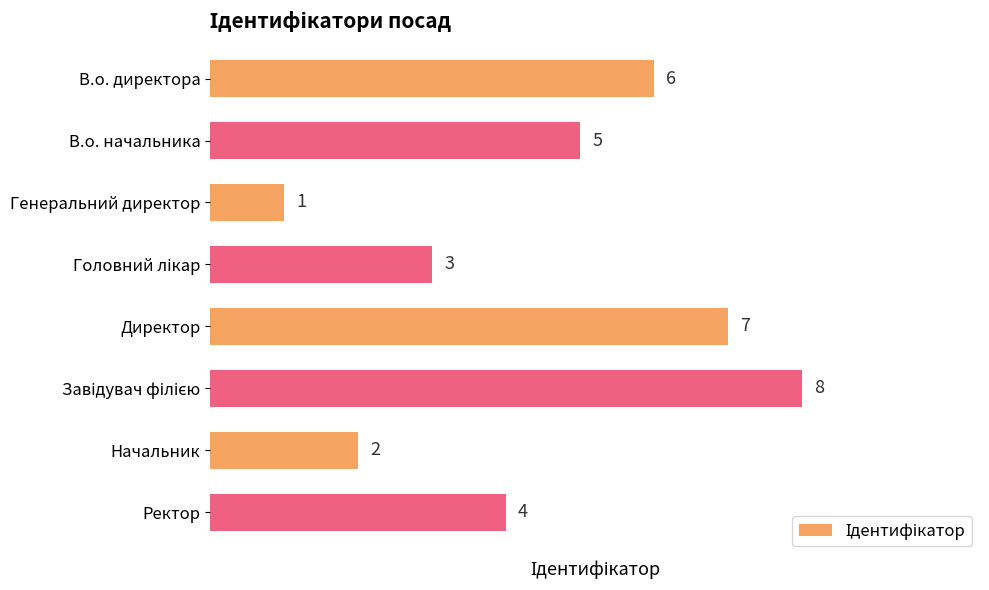

What is the sum of all values?

36